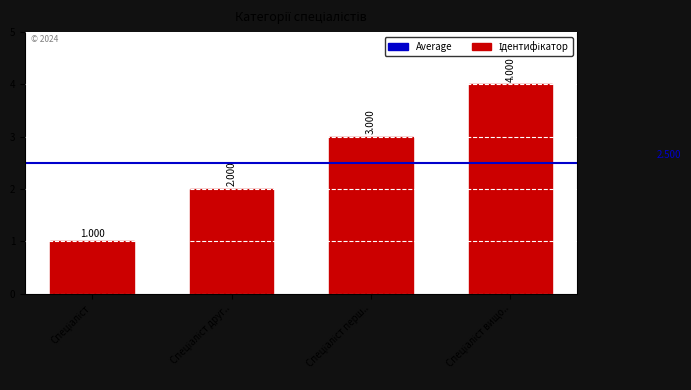

How many values are below 3?

2